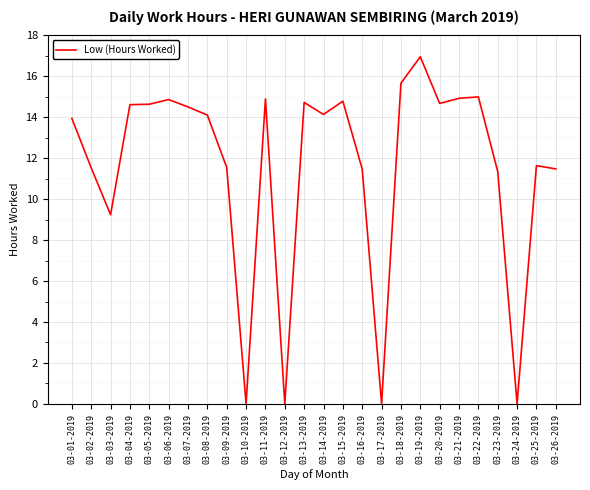

The value at 03-06-2019 is 8.4. True or false?

False